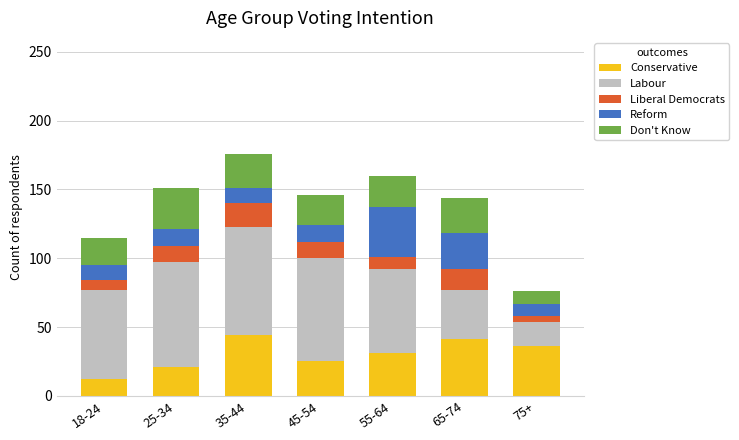

What is the maximum value for Conservative?

44